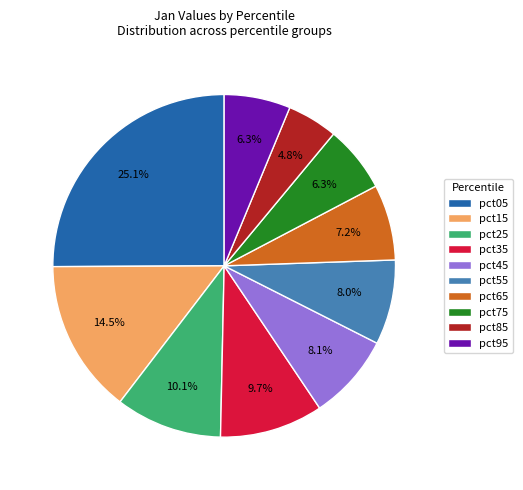

How many slices are in this pie chart?

10